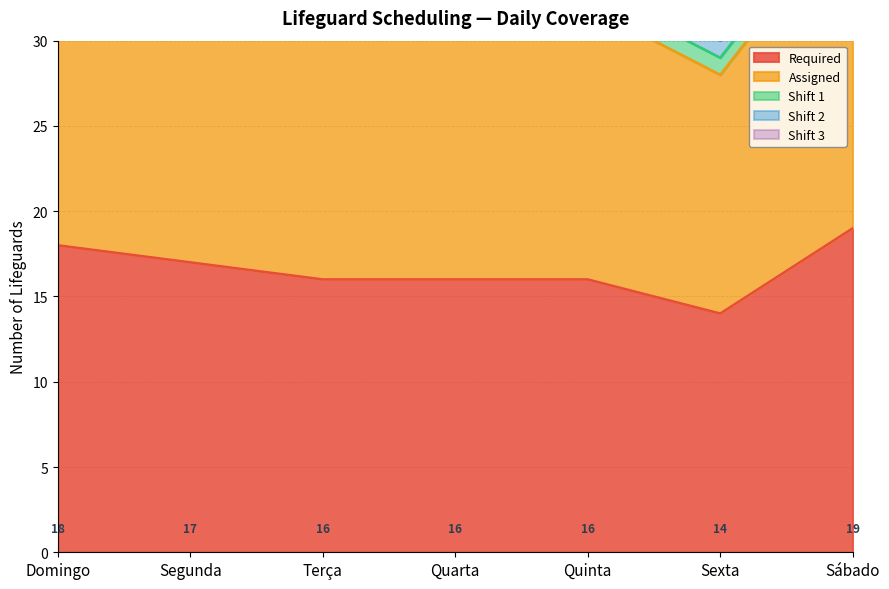

How many data points in Assigned are less than 16?

1